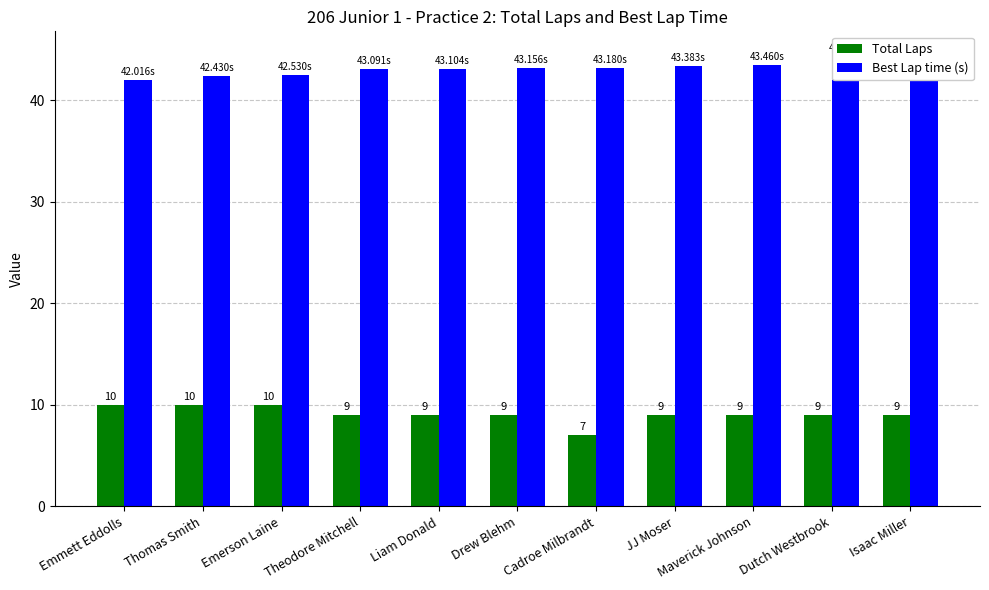

What is the value of the Best Lap time (s) bar at the 3rd from the left?

42.5